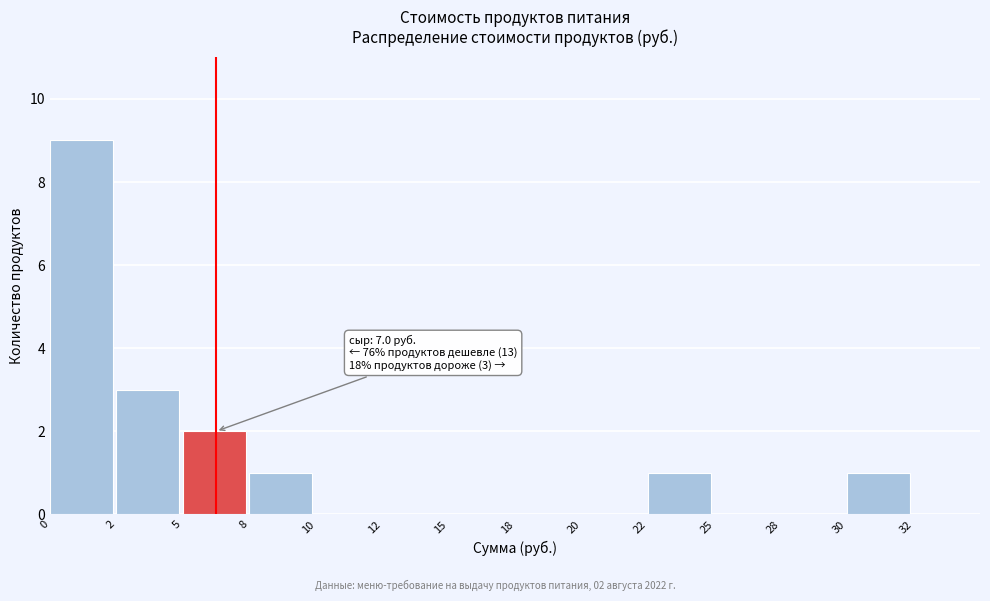

Reading left to right, what are all the values shown in this chart?

0=9	2=3	5=2	8=1	10=0	12=0	15=0	18=0	20=0	22=1	25=0	28=0	30=1	32=0